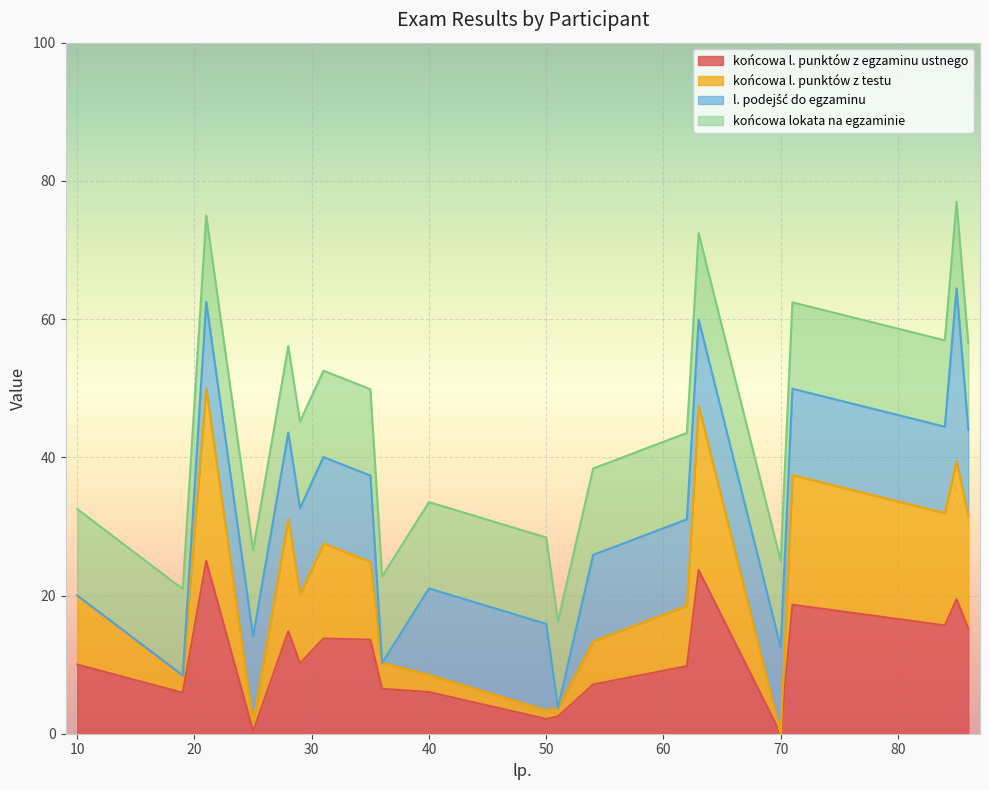

True or false: końcowa l. punktów z testu and końcowa l. punktów z egzaminu ustnego cross at least once.

False